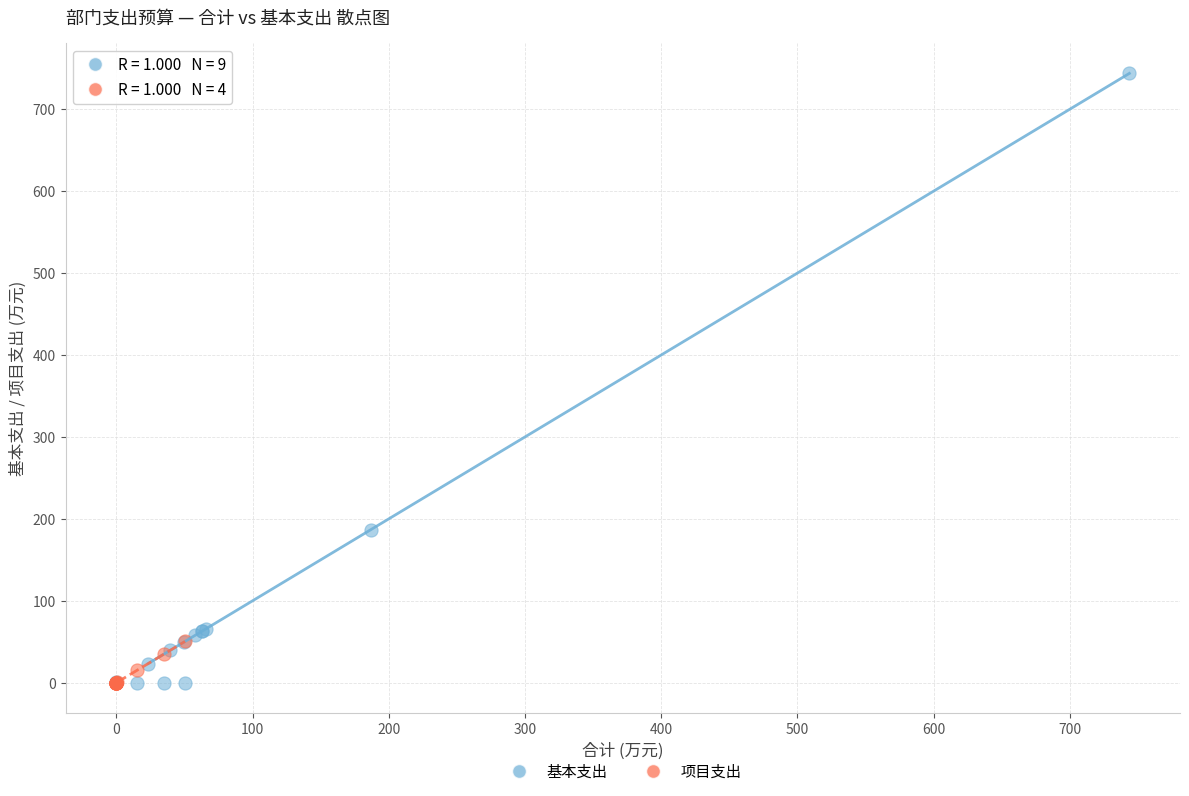

Which series has the widest spread of Y values?

基本支出